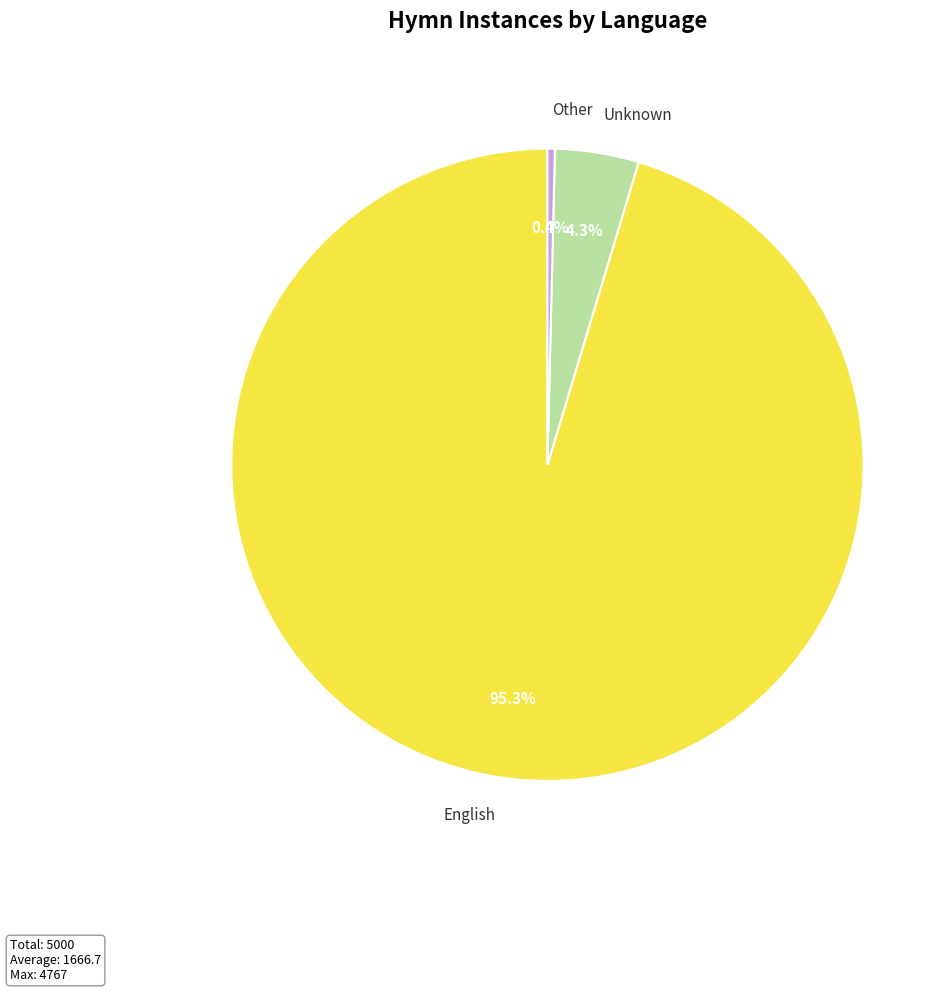

To the nearest percent, what is the average slice percentage?

33%